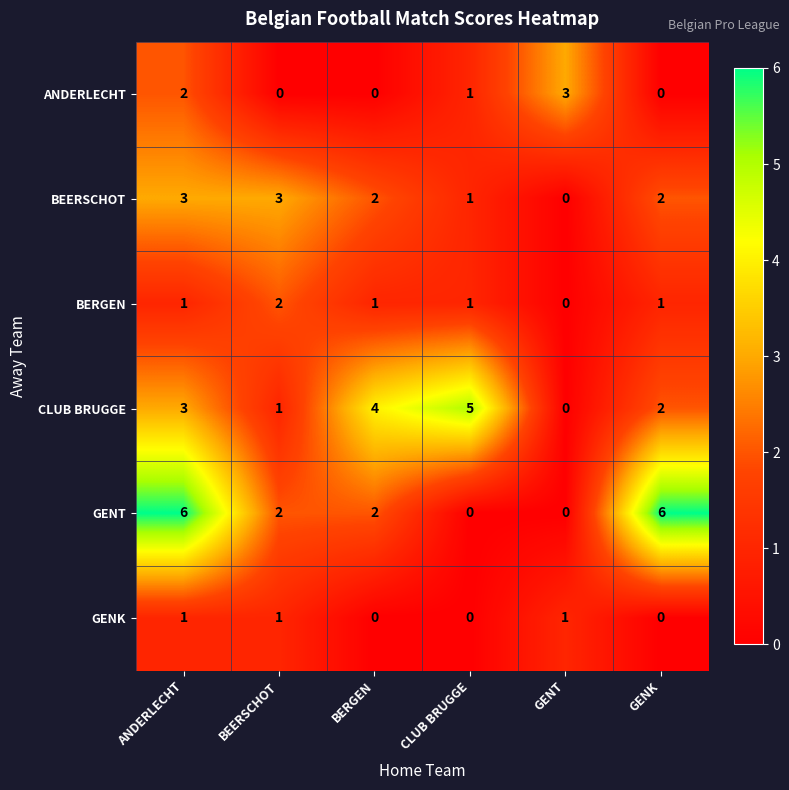

Where does the BEERSCHOT series first go above 2?

ANDERLECHT